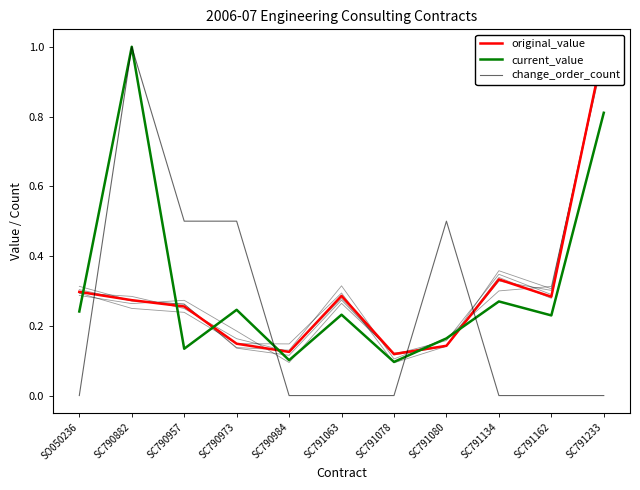

What position from the right is SC790957?

9